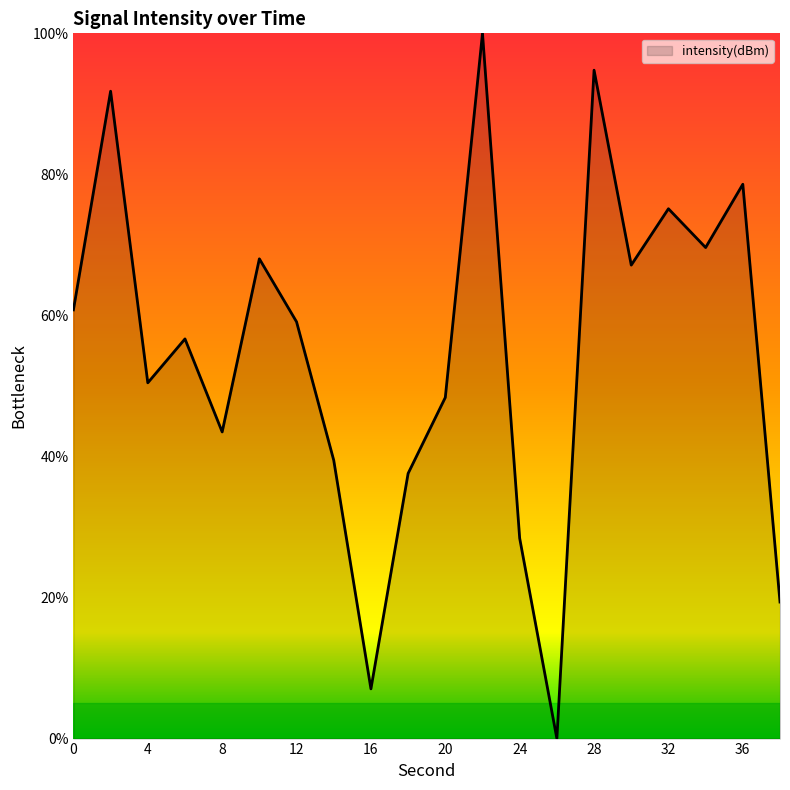

What is the difference between the maximum and minimum values?

100.0